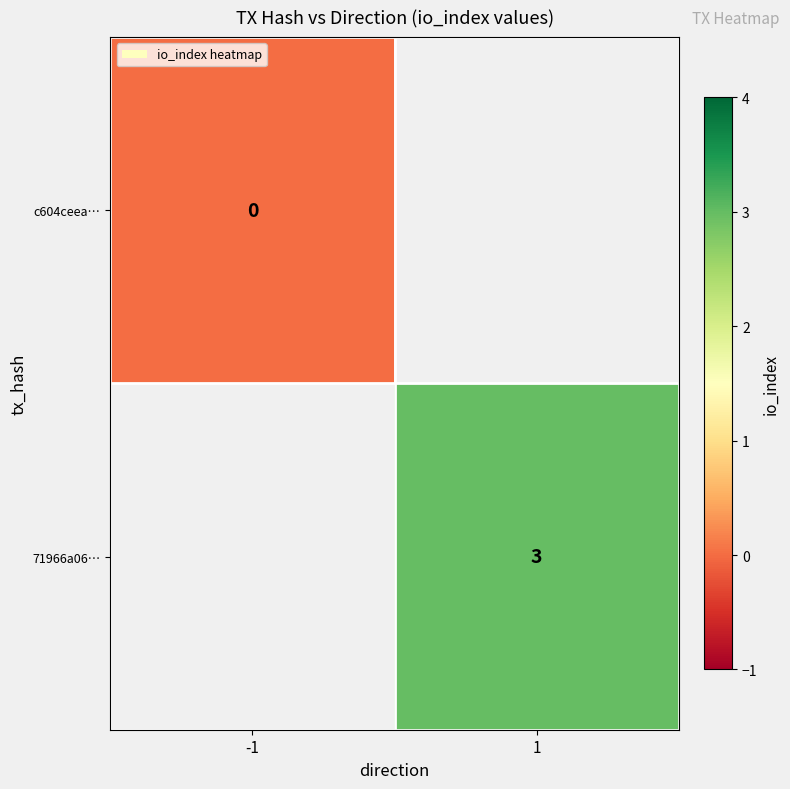

What is the greatest value displayed?

3.0